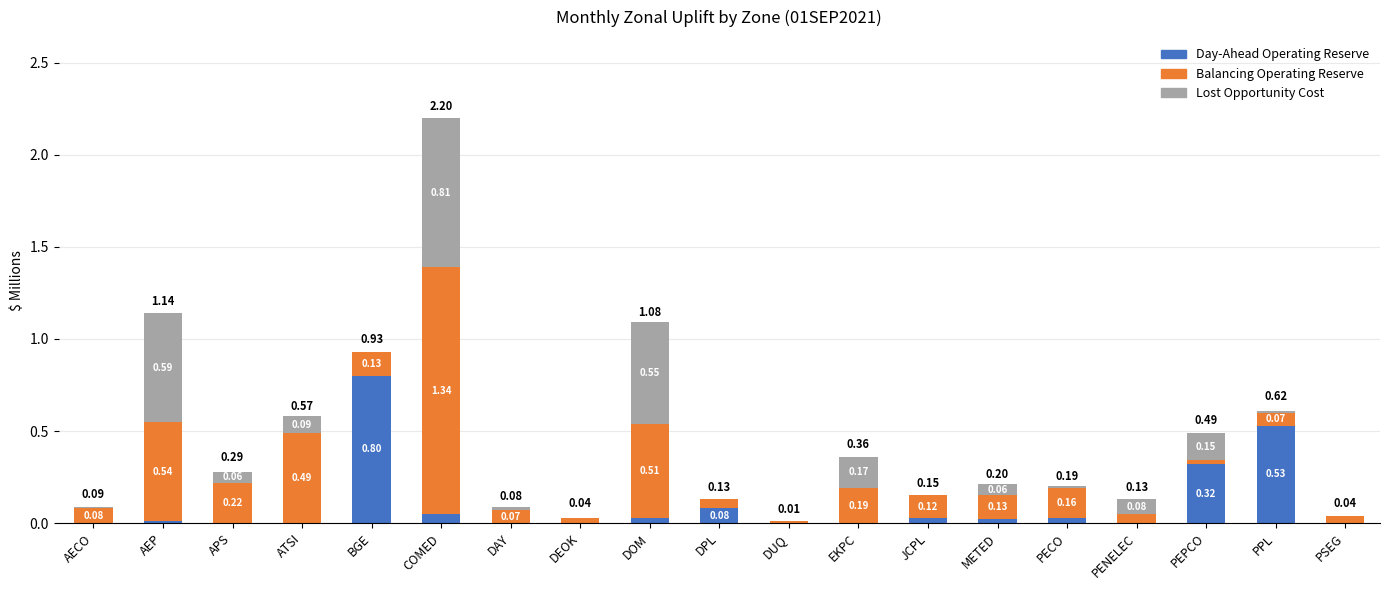

At which category is the sum across all series the highest?

COMED